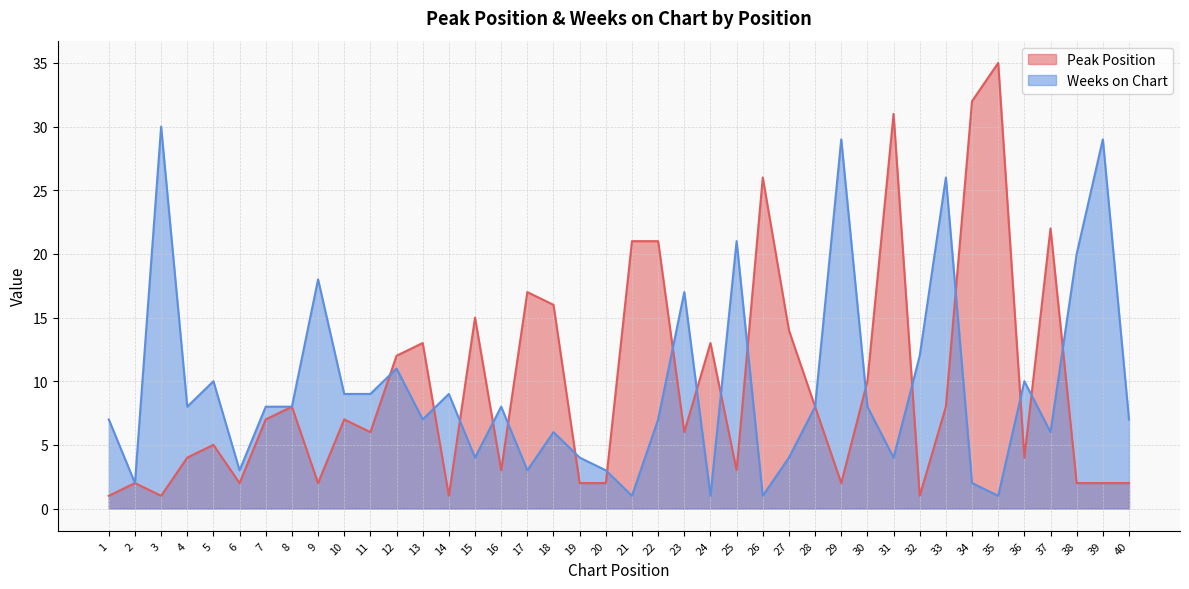

What is the smallest value displayed?

1